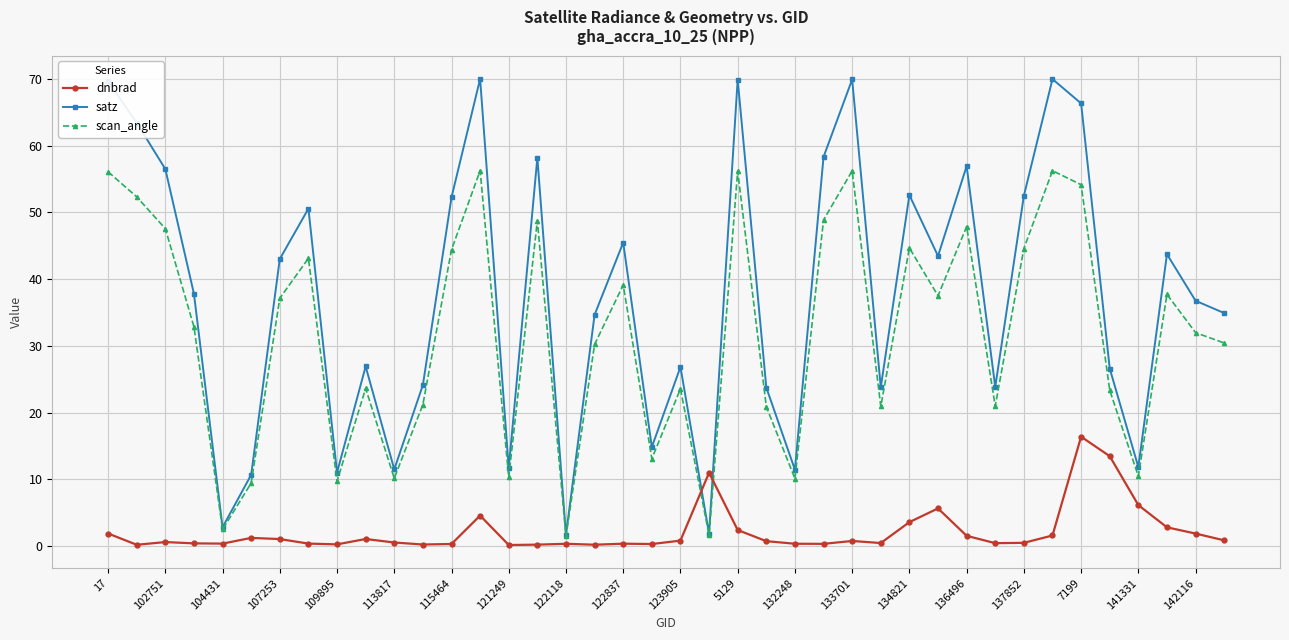

Does the chart have visible grid lines?

Yes